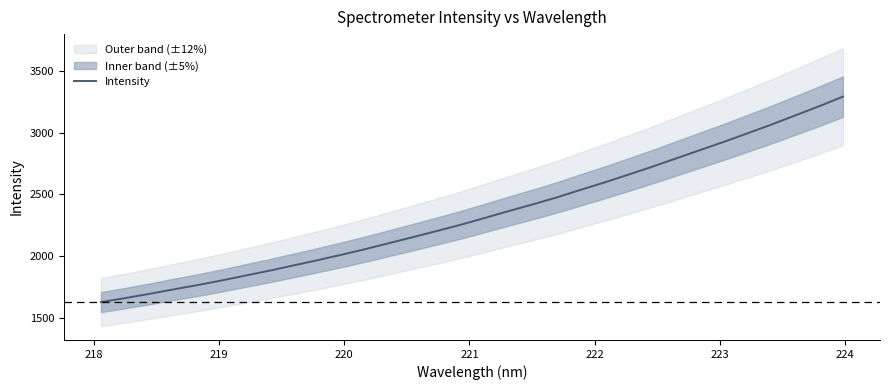

True or false: there are more than 1 points higher than both neighbors.

False